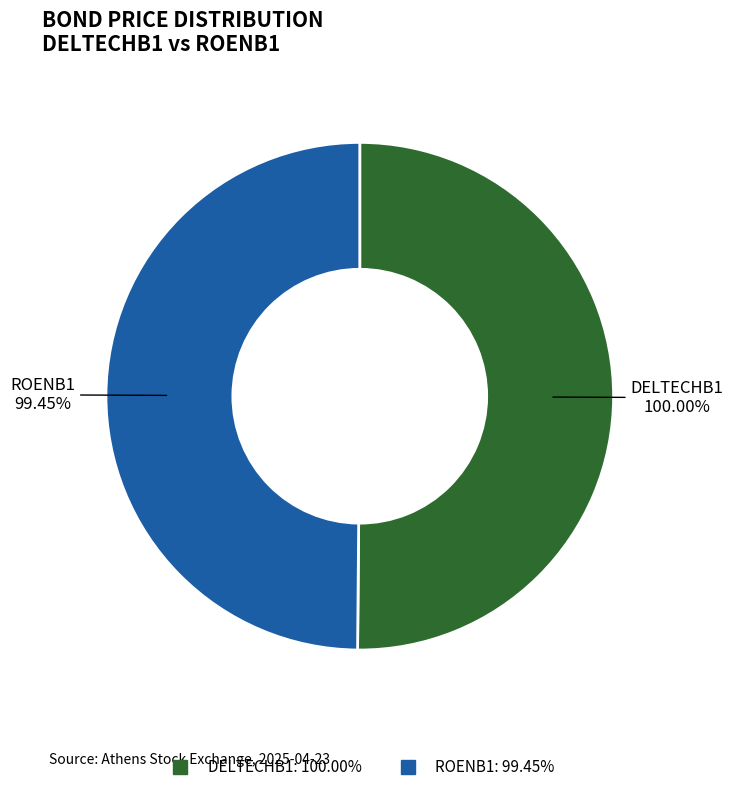

Is the sum of ROENB1 and DELTECHB1 greater than half?

Yes